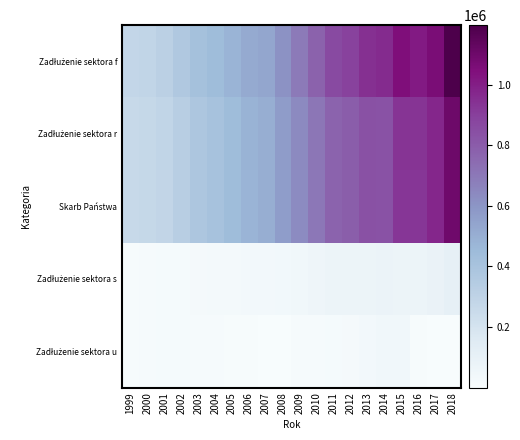

What is the difference between the highest and lowest values at 2011?

843087.8